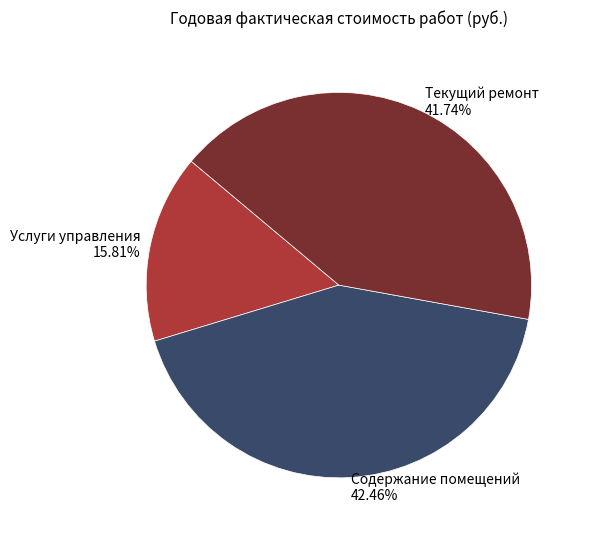

Rank the categories by value from lowest to highest.

Услуги управления, Текущий ремонт, Содержание помещений